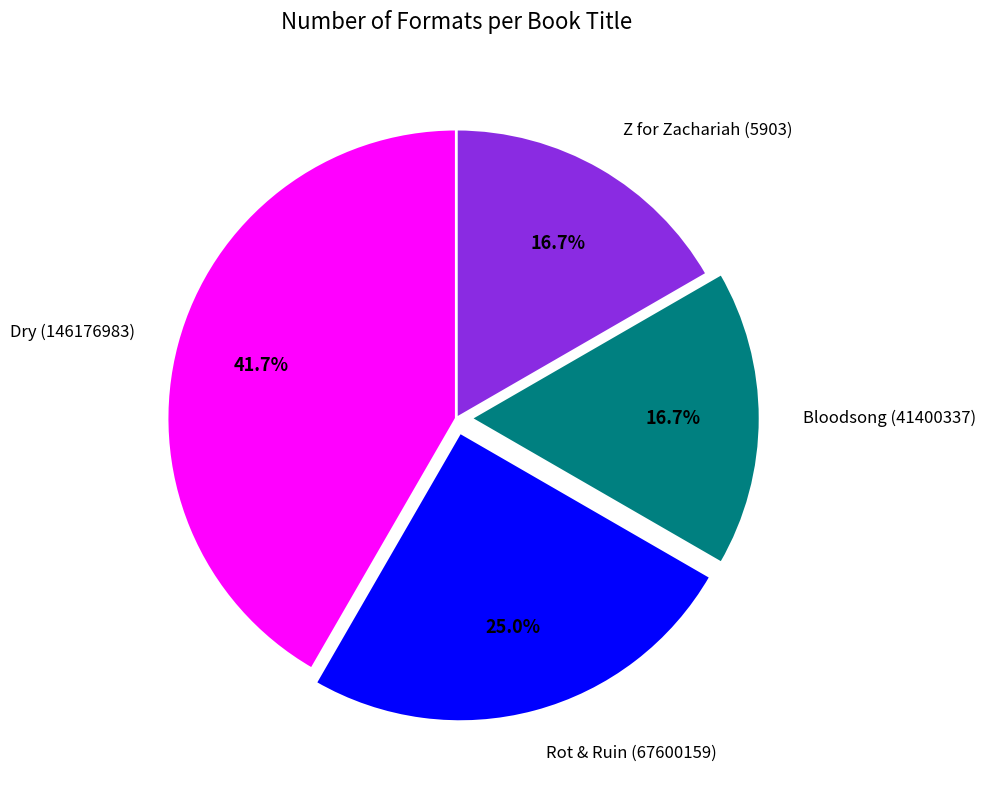

Which slice is the largest?

Dry (146176983)